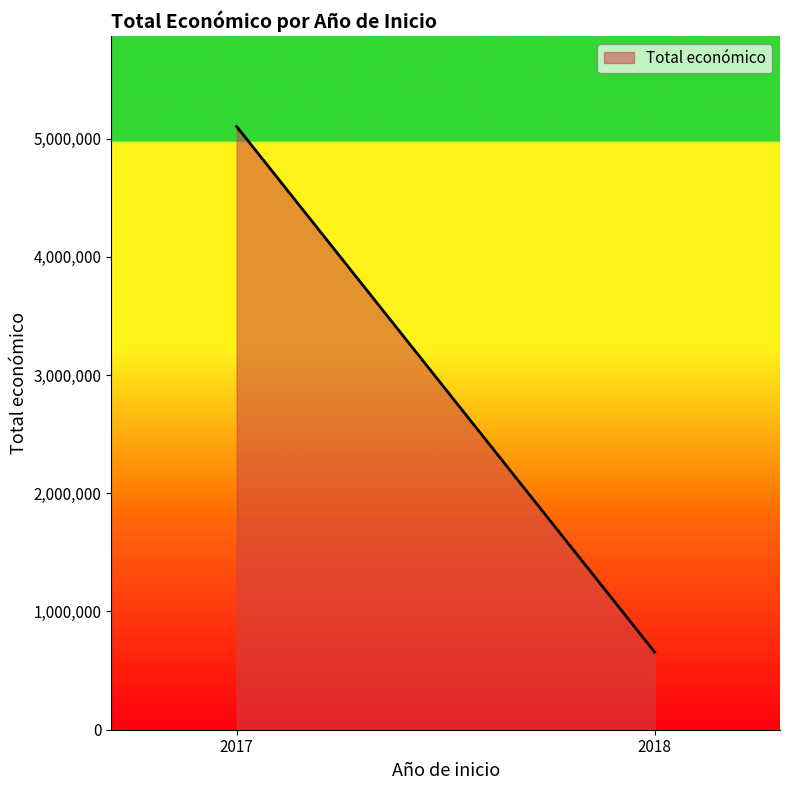

What is the sum of the values at 2018 and 2017?

5758985